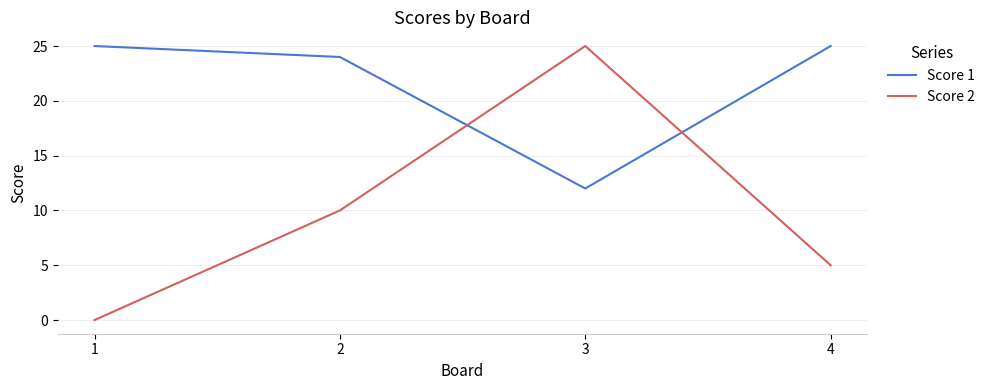

What is the difference between the Score 2 values at 3 and 4?

20